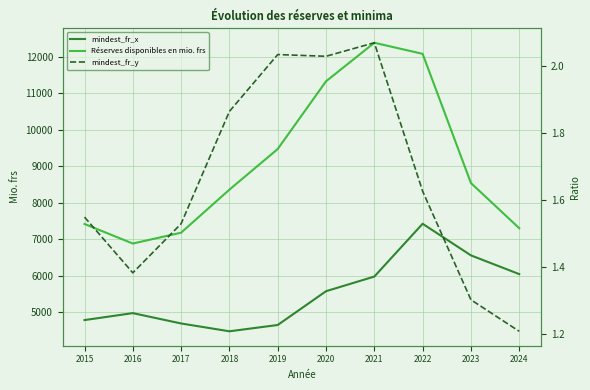

At 2019, list the series in order from largest to smallest.

Réserves disponibles en mio. frs, mindest_fr_x, mindest_fr_y